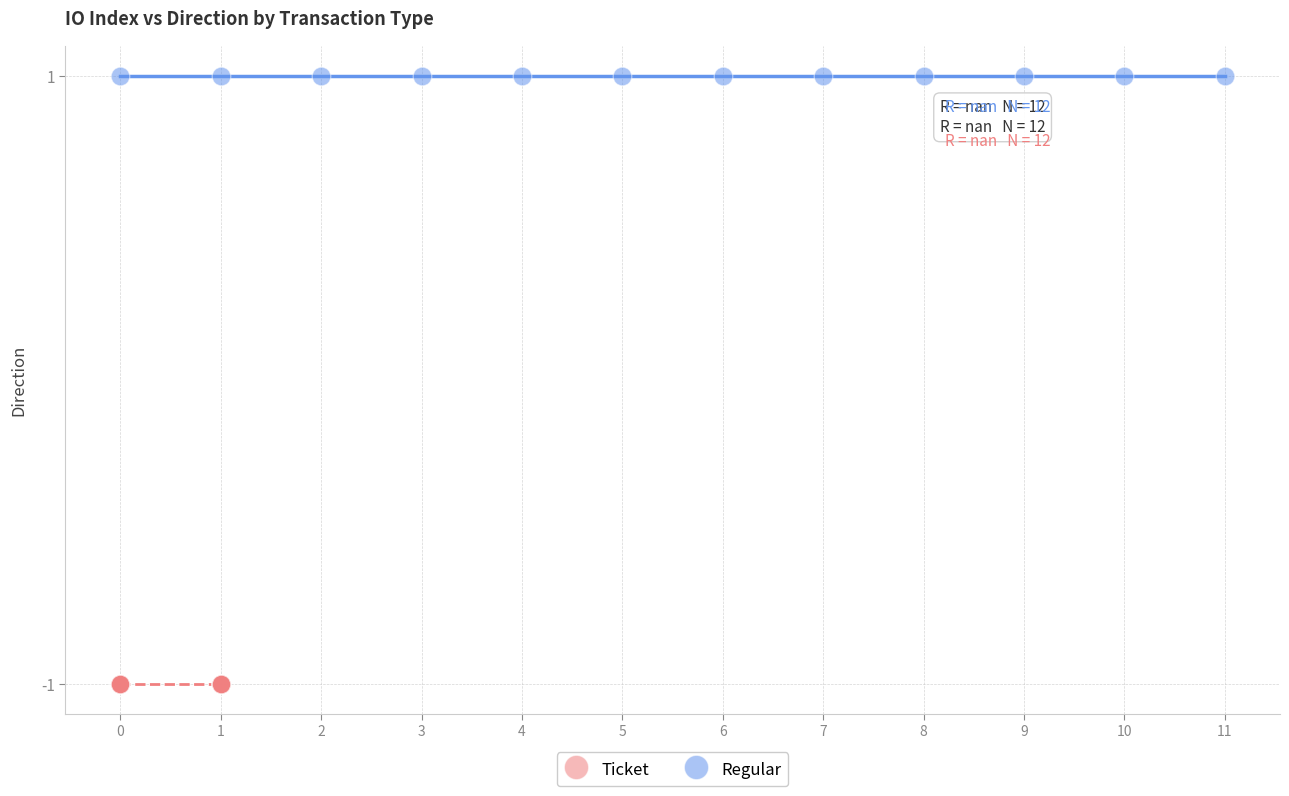

Which series contains the lowest Y value?

Ticket